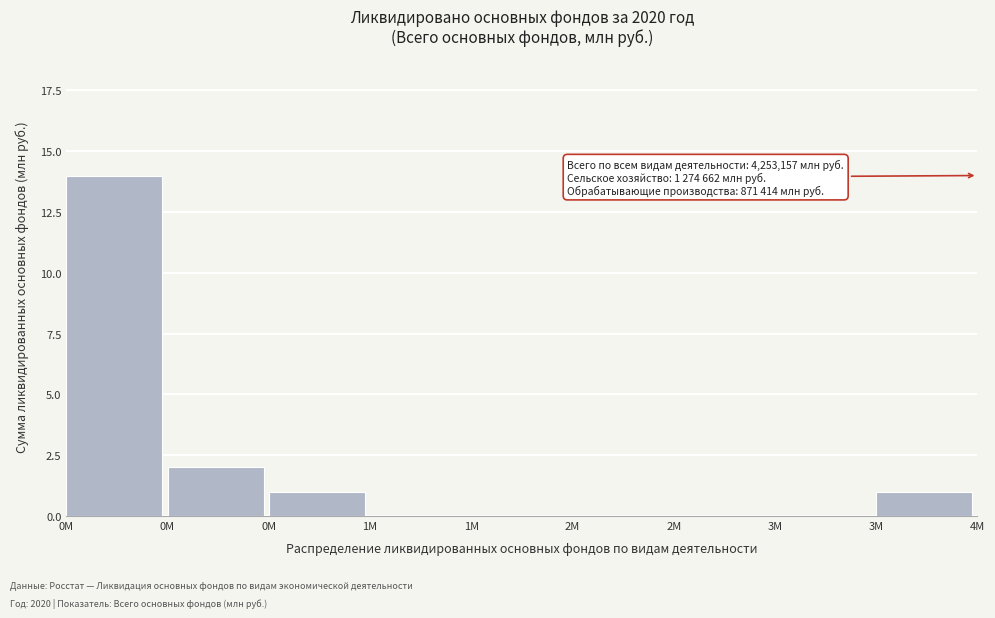

How many series are shown in this chart?

1